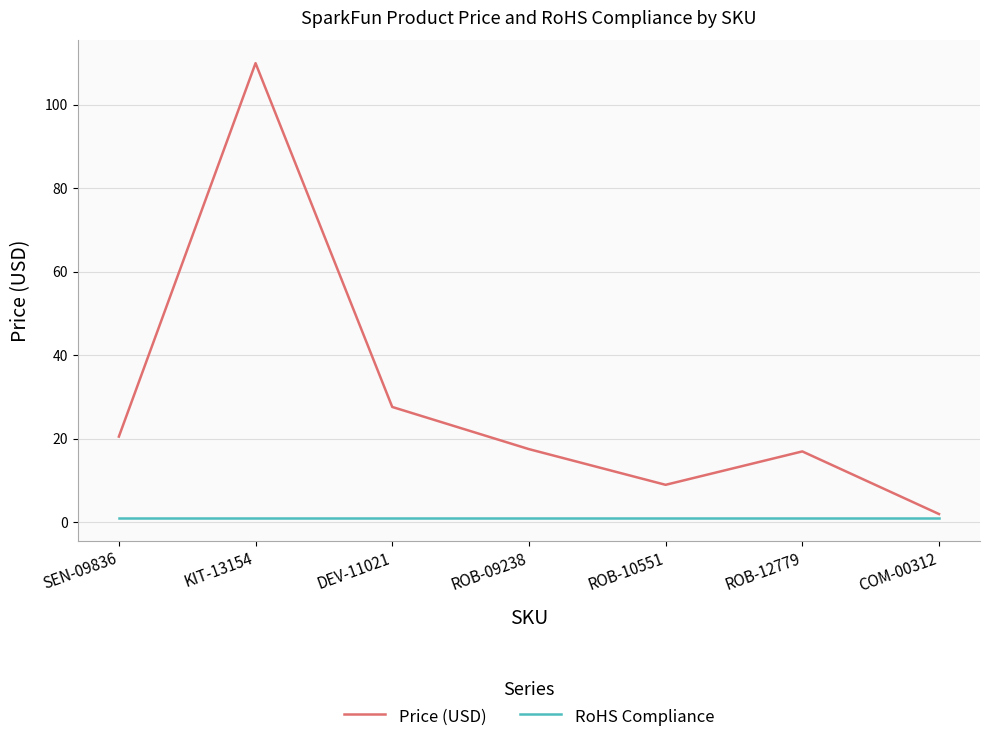

Is this an area chart (filled region under the line)?

No